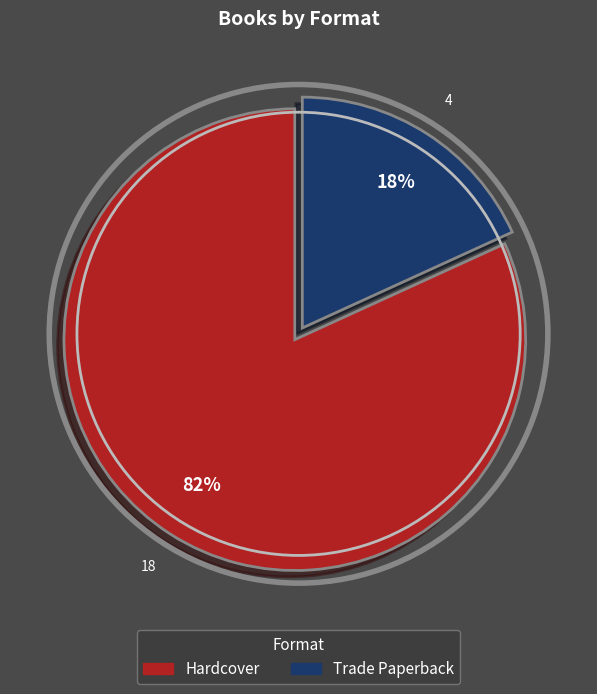

How many slices are in this pie chart?

2